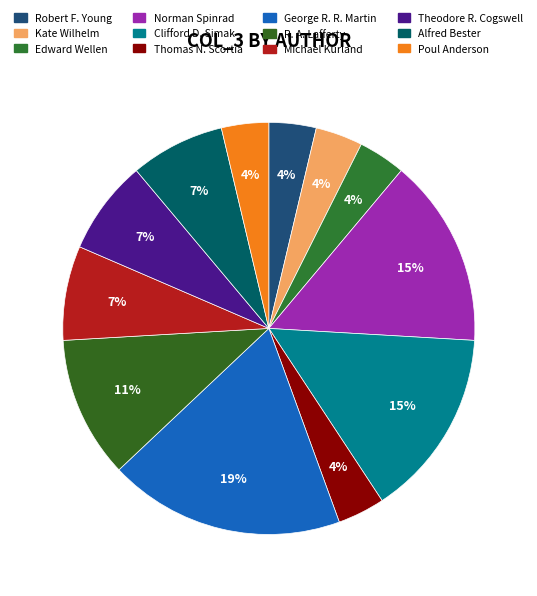

What percentage is the R. A. Lafferty slice, to the nearest percent?

11%